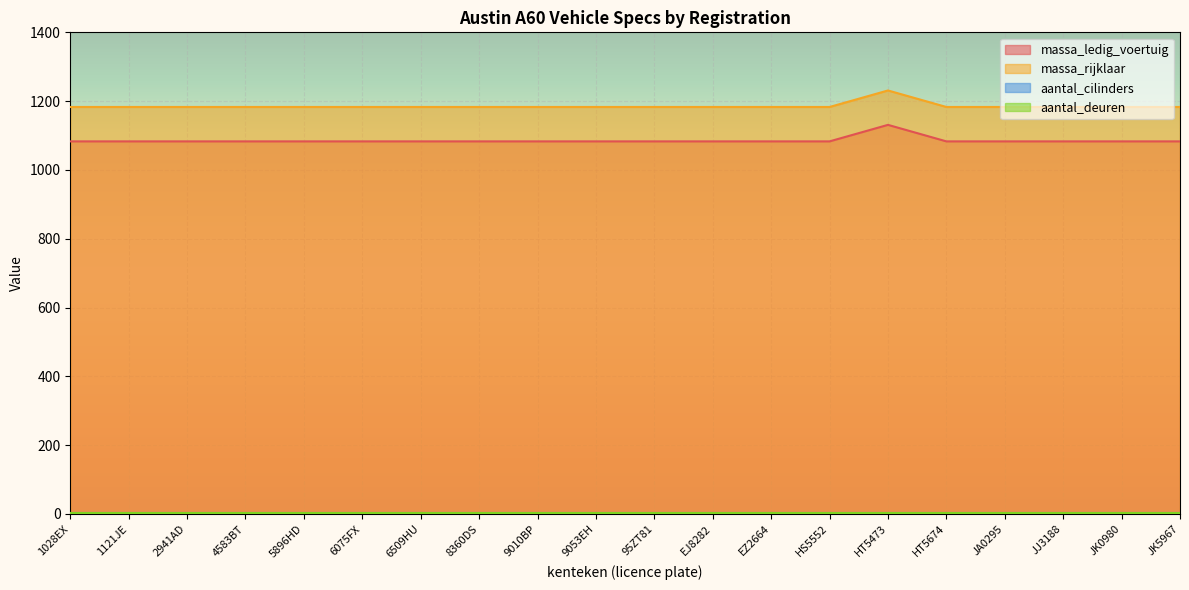

At how many categories does at least one series exceed 1170?

20